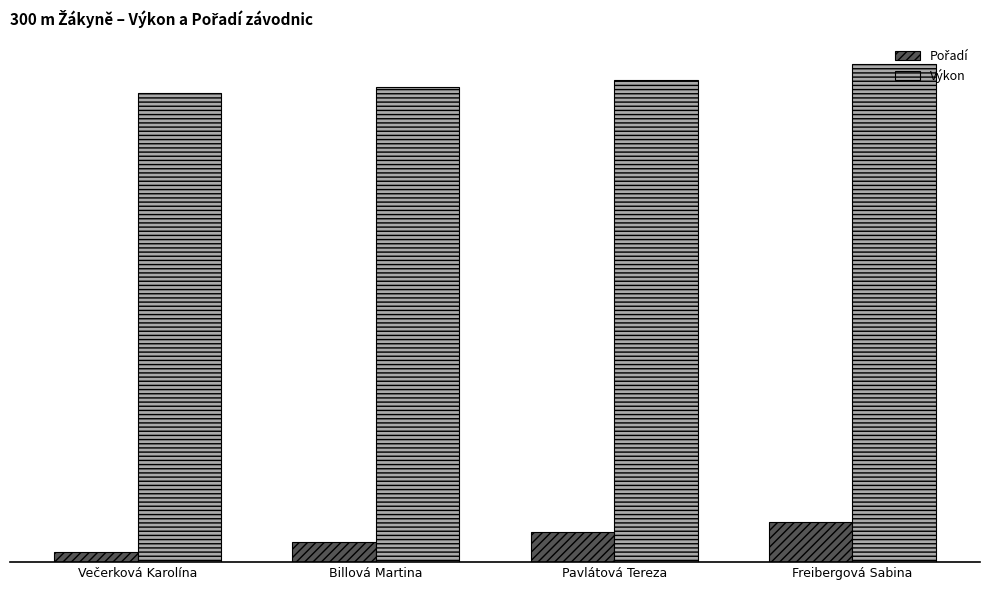

Are the bars horizontal?

No